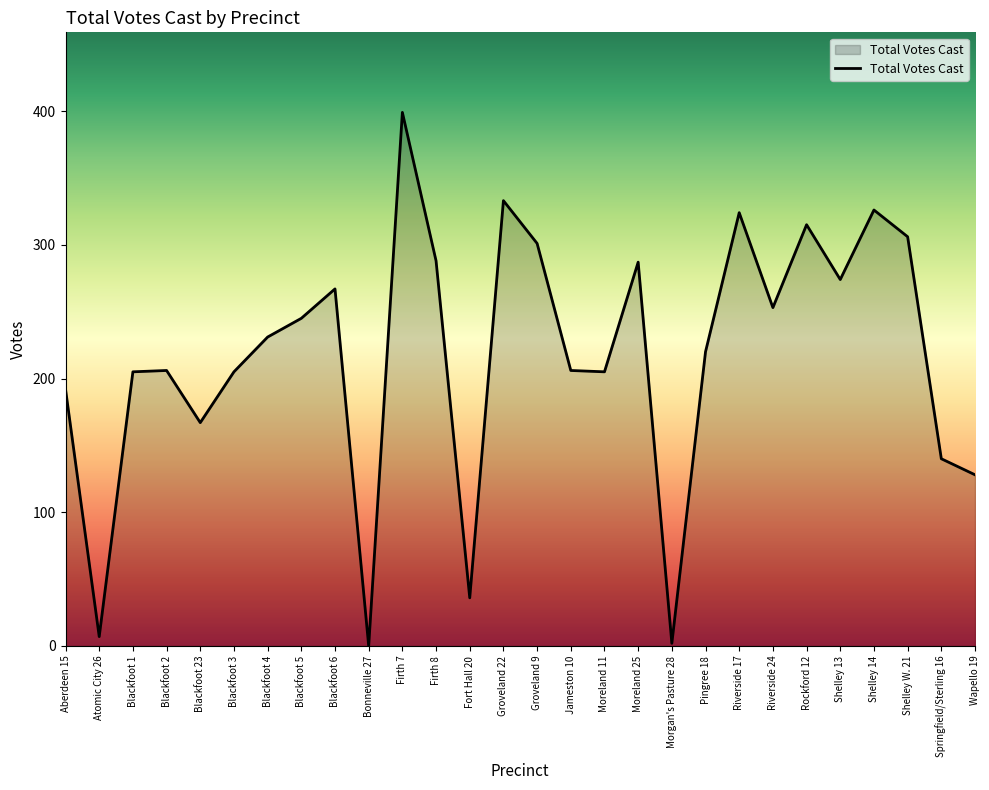

Which category has the highest value across all series?

Firth 7